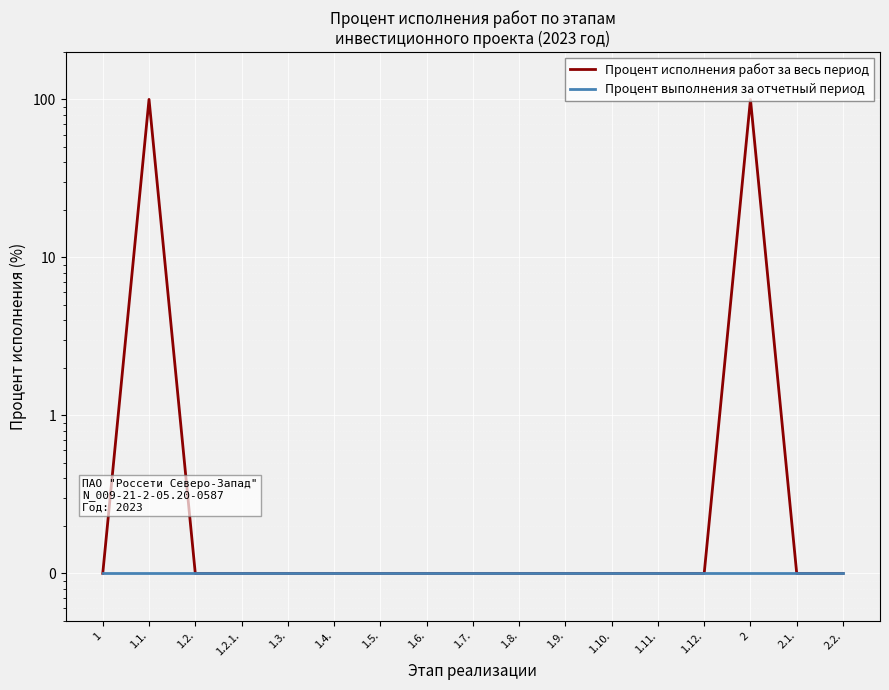

Reading left to right, transcribe all the data shown in this chart.

Процент исполнения работ за весь период: 1=0.1	1.1.=100.1	1.2.=0.1	1.2.1.=0.1	1.3.=0.1	1.4.=0.1	1.5.=0.1	1.6.=0.1	1.7.=0.1	1.8.=0.1	1.9.=0.1	1.10.=0.1	1.11.=0.1	1.12.=0.1	2=100.1	2.1.=0.1	2.2.=0.1
Процент выполнения за отчетный период: 1=0.1	1.1.=0.1	1.2.=0.1	1.2.1.=0.1	1.3.=0.1	1.4.=0.1	1.5.=0.1	1.6.=0.1	1.7.=0.1	1.8.=0.1	1.9.=0.1	1.10.=0.1	1.11.=0.1	1.12.=0.1	2=0.1	2.1.=0.1	2.2.=0.1